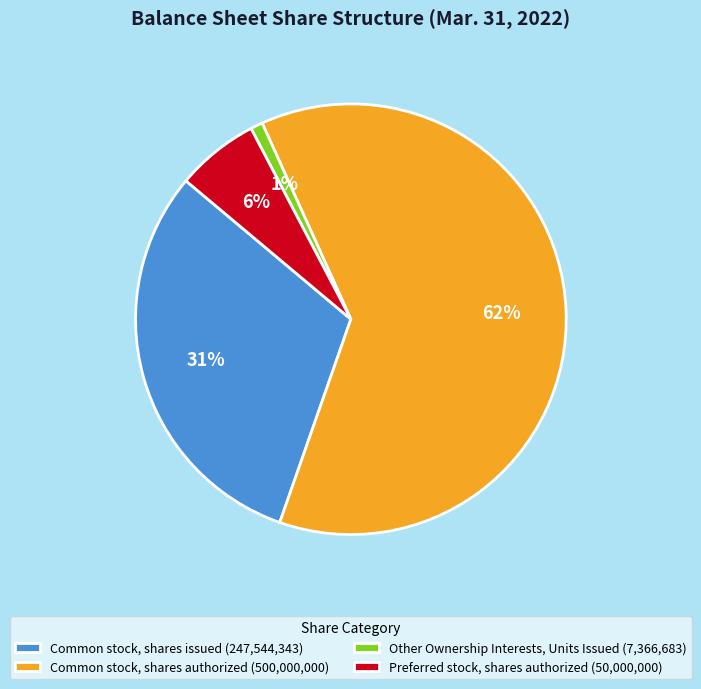

What is the smallest slice in the pie chart?

Other Ownership Interests, Units Issued (7,366,683)